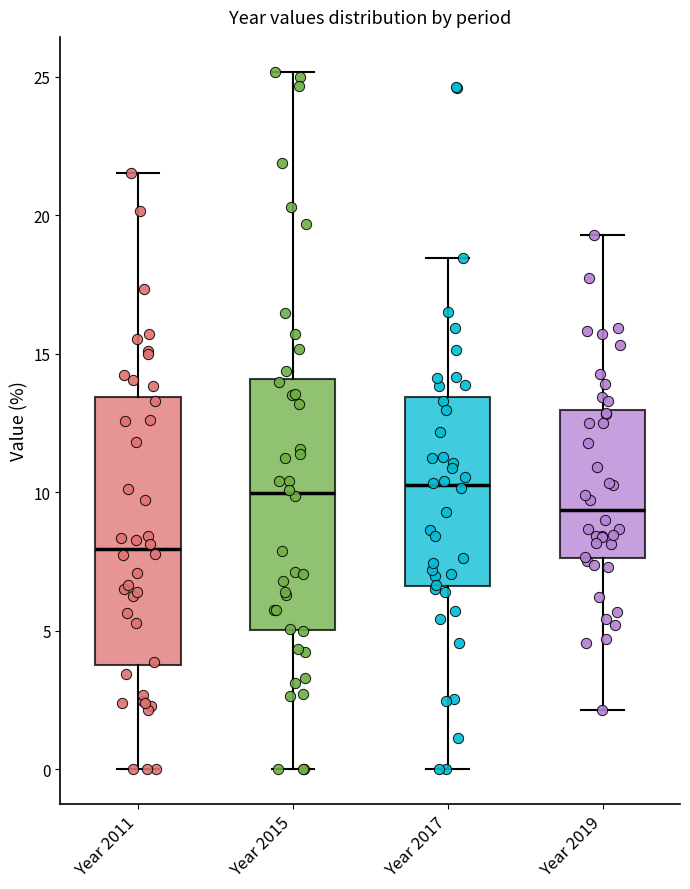

Reading left to right, transcribe this box plot: for each box, give where its median line is, the range the box spans, and where its two whiskers end, as read against the y-axis. The values are not printed on the chart, so give them approximately, as read against the axis.

Year 2011: median 8.0, box 4.0 to 13.5, whiskers 0.0 to 21.5
Year 2015: median 10.0, box 5.0 to 14.0, whiskers 0.0 to 25.0
Year 2017: median 10.0, box 6.5 to 13.5, whiskers 0.0 to 18.5
Year 2019: median 9.5, box 7.5 to 13.0, whiskers 2.0 to 19.5